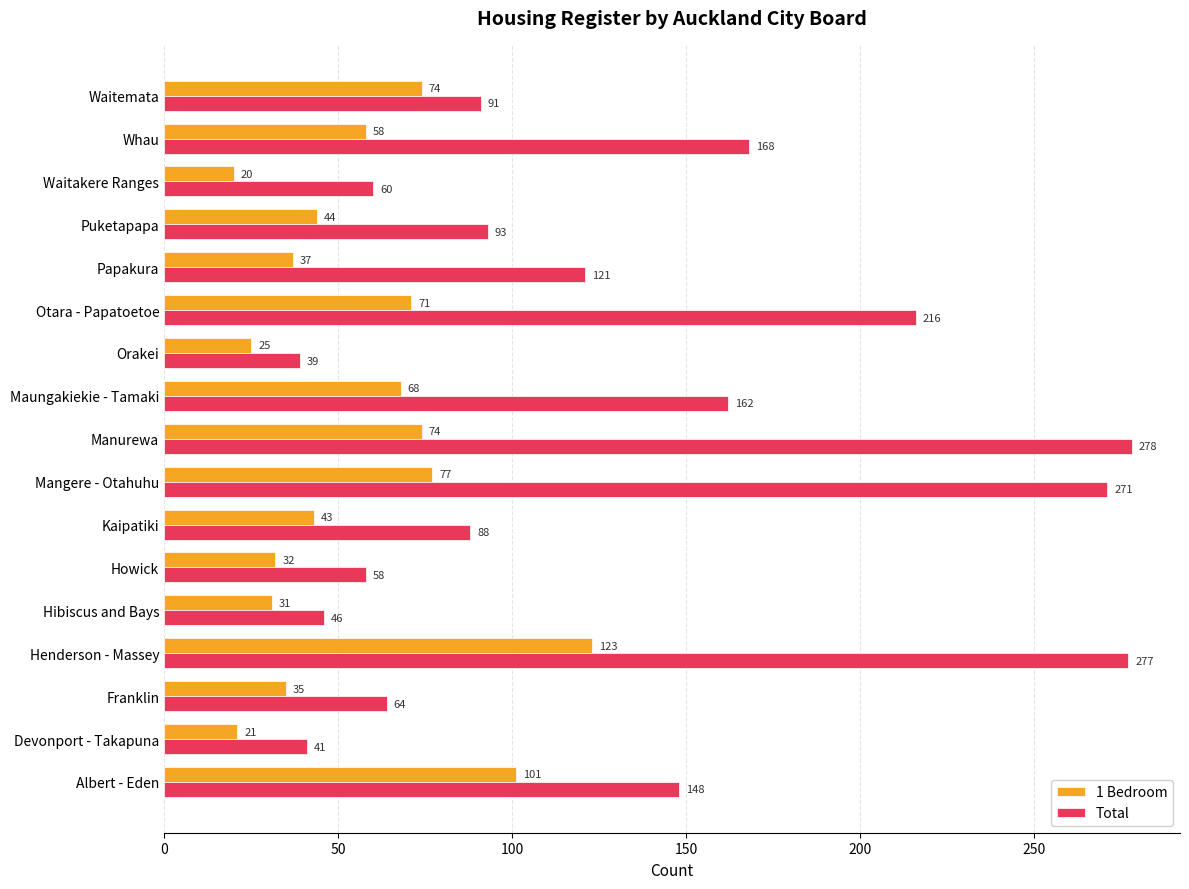

How many data points does each series have?

17